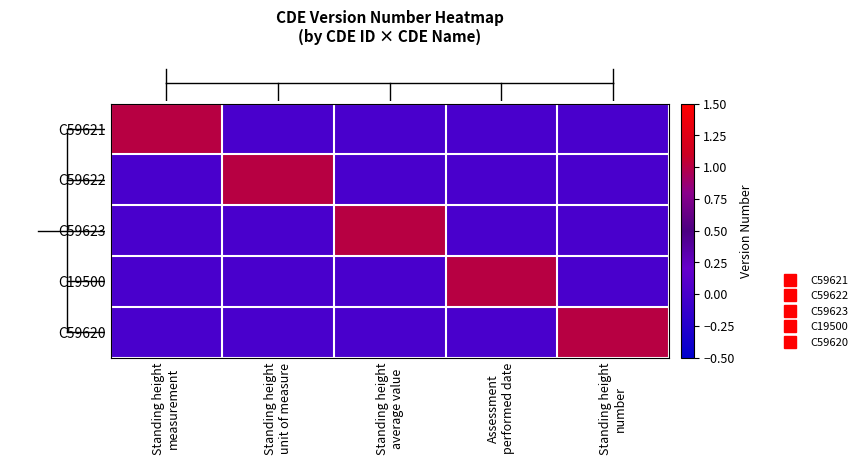

Which category has the lowest value across all series?

Standing height
unit of measure